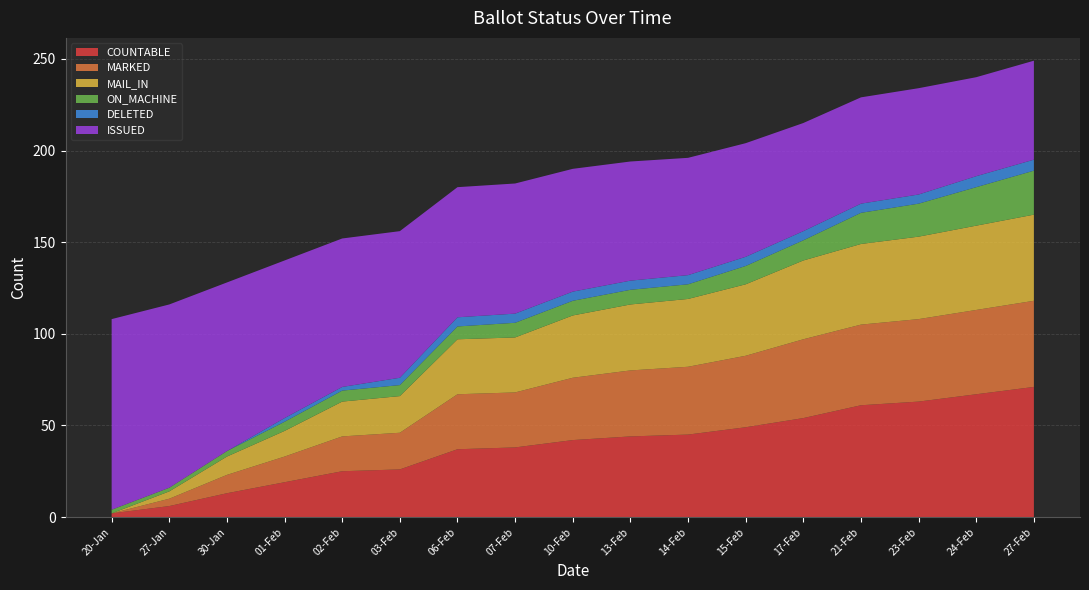

Reading right to left, what are all the values shown in this chart?

COUNTABLE: 71	67	63	61	54	49	45	44	42	38	37	26	25	19	13	6	2
MARKED: 47	46	45	44	43	39	37	36	34	30	30	20	19	14	10	4	0
MAIL_IN: 47	46	45	44	43	39	37	36	34	30	30	20	19	14	10	4	0
ON_MACHINE: 24	21	18	17	11	10	8	8	8	8	7	6	6	5	3	2	2
DELETED: 6	6	5	5	5	5	5	5	5	5	5	4	2	2	0	0	0
ISSUED: 54	54	58	58	59	62	64	65	67	71	71	80	81	86	92	100	104